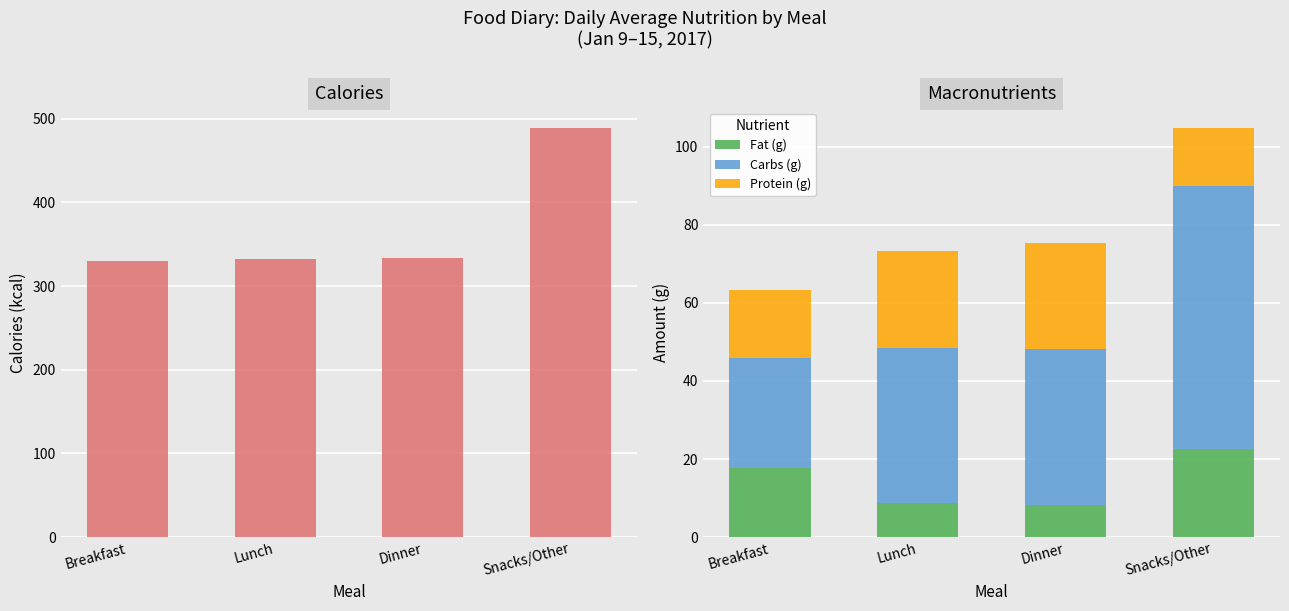

At how many categories does at least one series exceed 315?

4